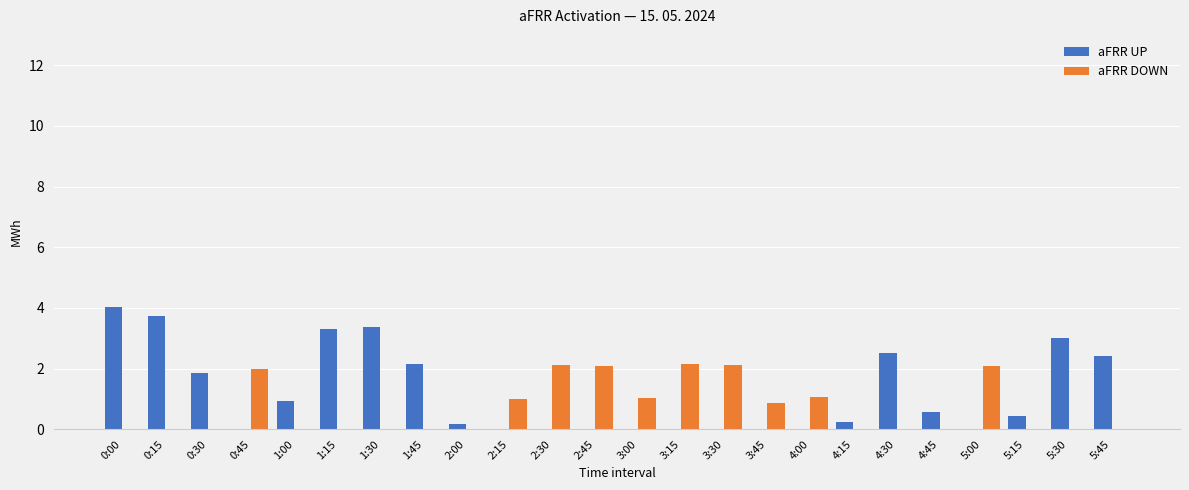

Between 3:00 and 5:45, which series saw the biggest shift?

aFRR UP